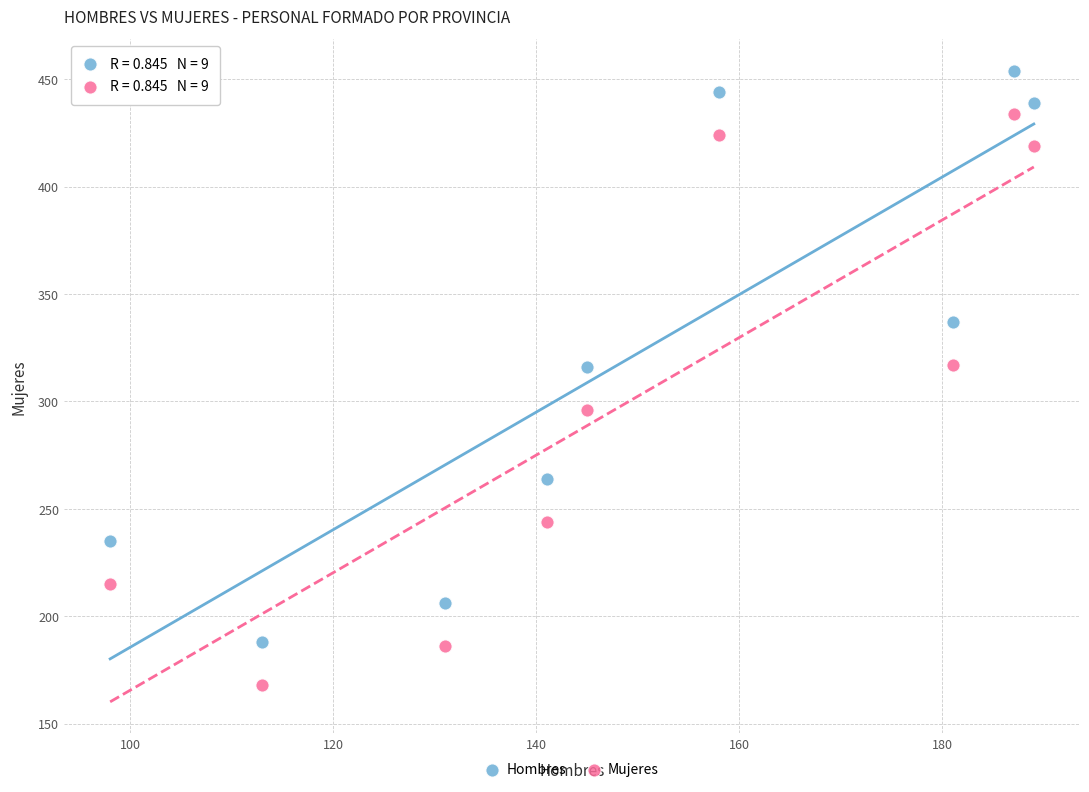

In the Mujeres series, what Y value is closest to 301?

296